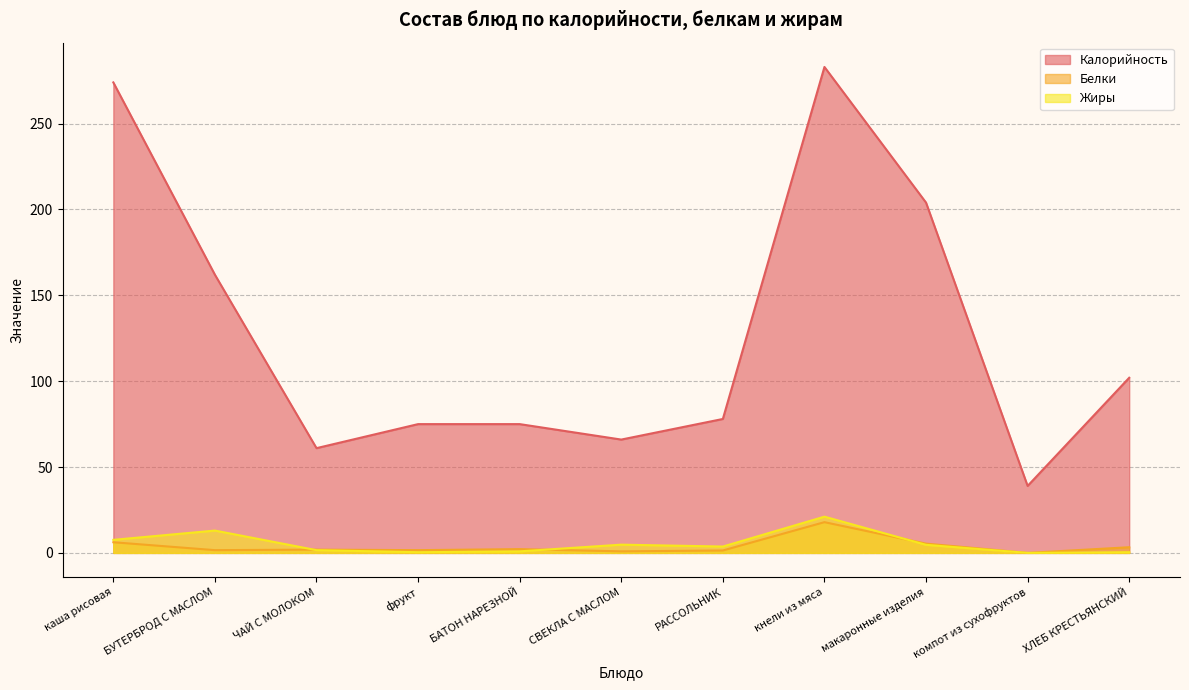

What is the label of the 2nd point from the left?

БУТЕРБРОД С МАСЛОМ